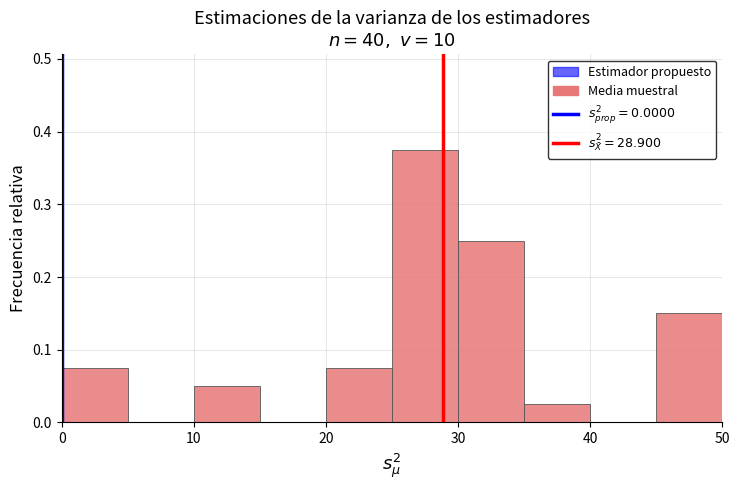

What is the height of the bar covering 20 to 25 on the x-axis? The values are not printed on the chart, so give them approximately, as read against the axis.

0.08